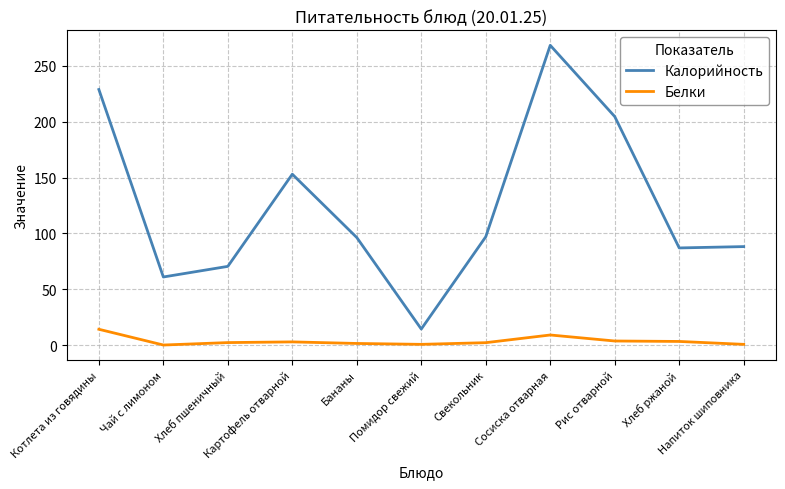

Which category has the highest value in the Калорийность series?

Сосиска отварная